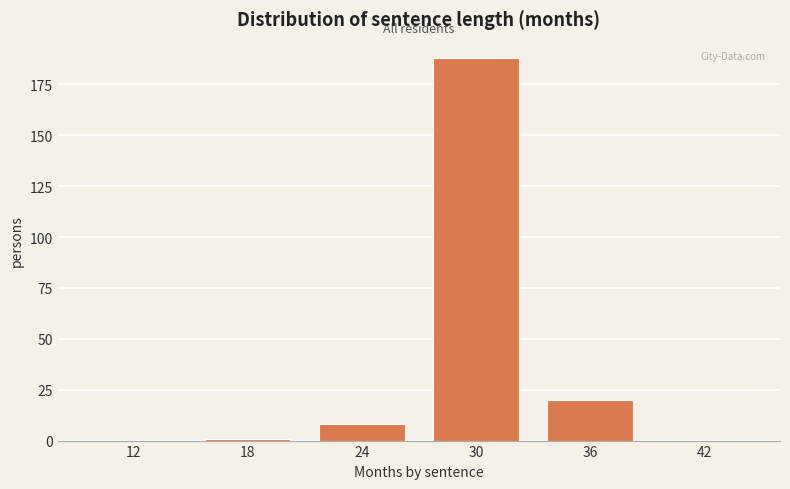

Reading left to right, what are all the values shown in this chart?

12=0	18=1	24=8	30=188	36=20	42=0